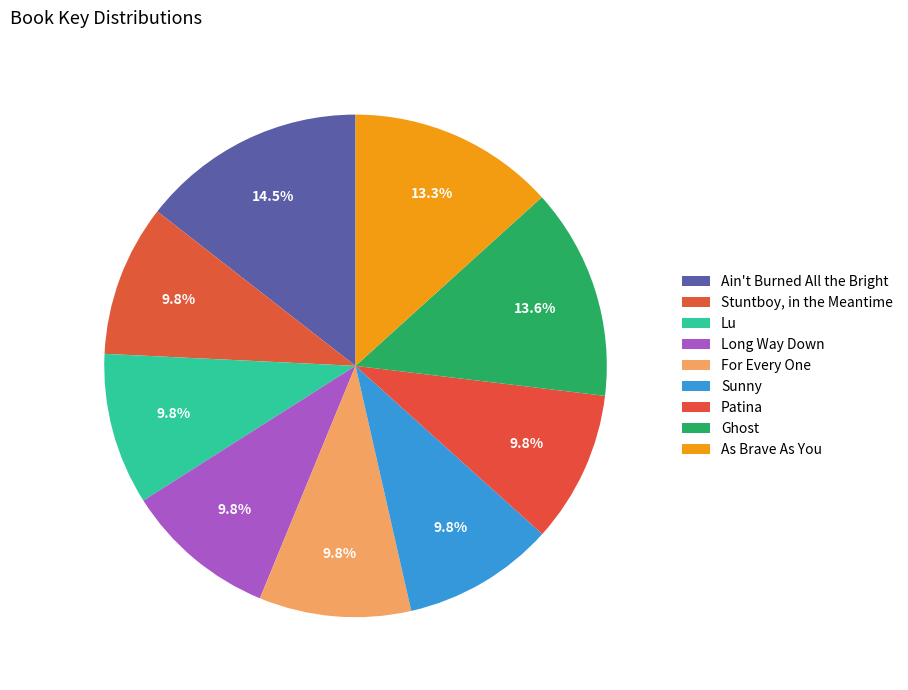

Rank the categories by value from highest to lowest.

Ain't Burned All the Bright, Ghost, As Brave As You, Long Way Down, Stuntboy, in the Meantime, Lu, Sunny, For Every One, Patina